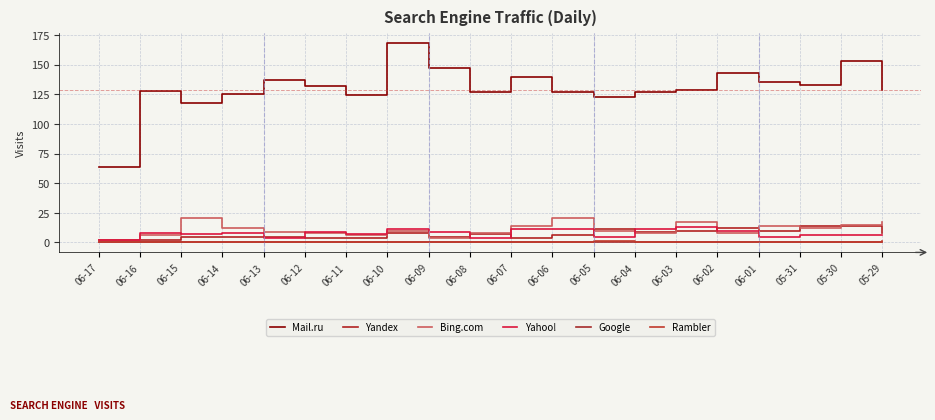

How many lines are shown in the chart?

6